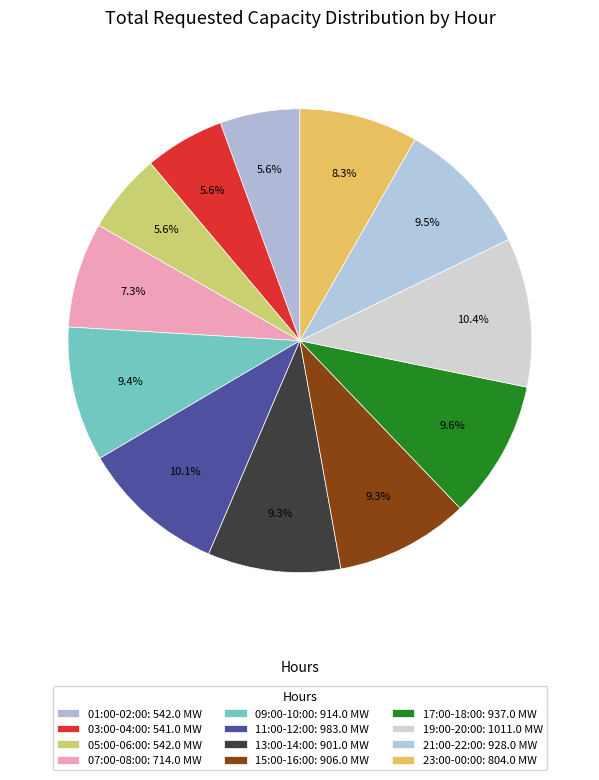

Is there any slice that represents more than half of the pie?

No